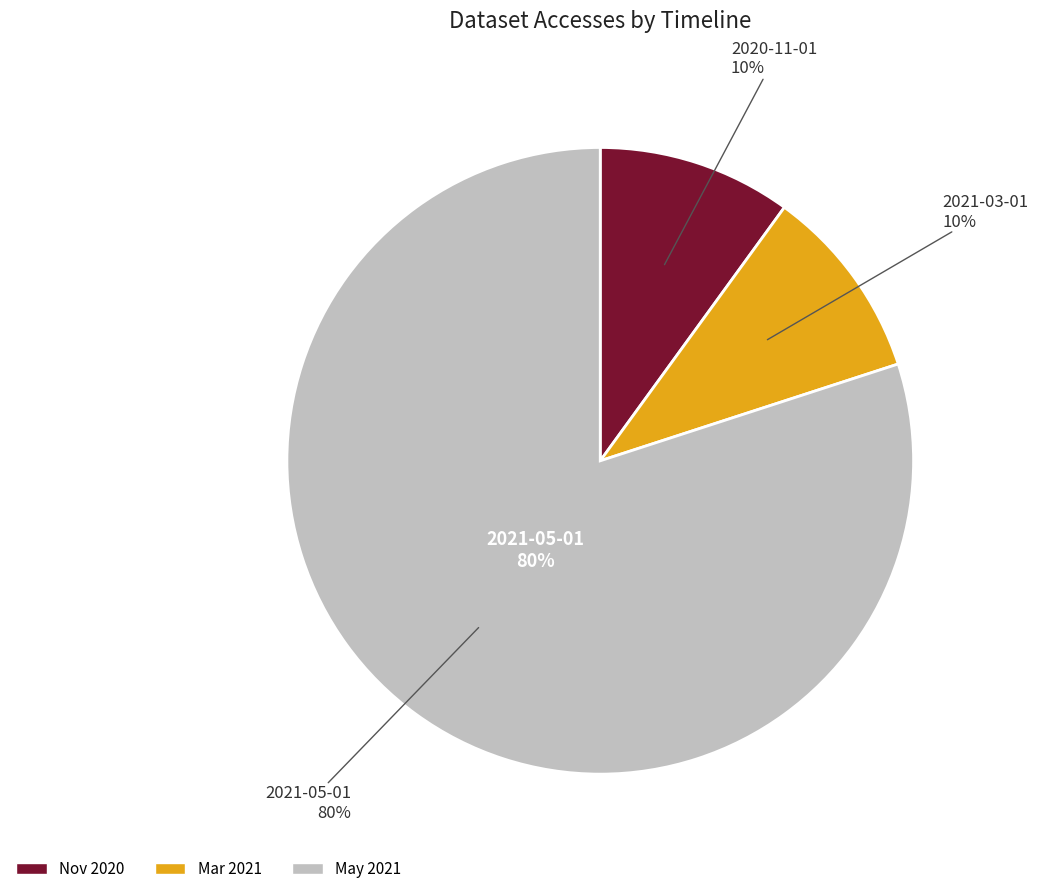

How many segments does this pie chart have?

3